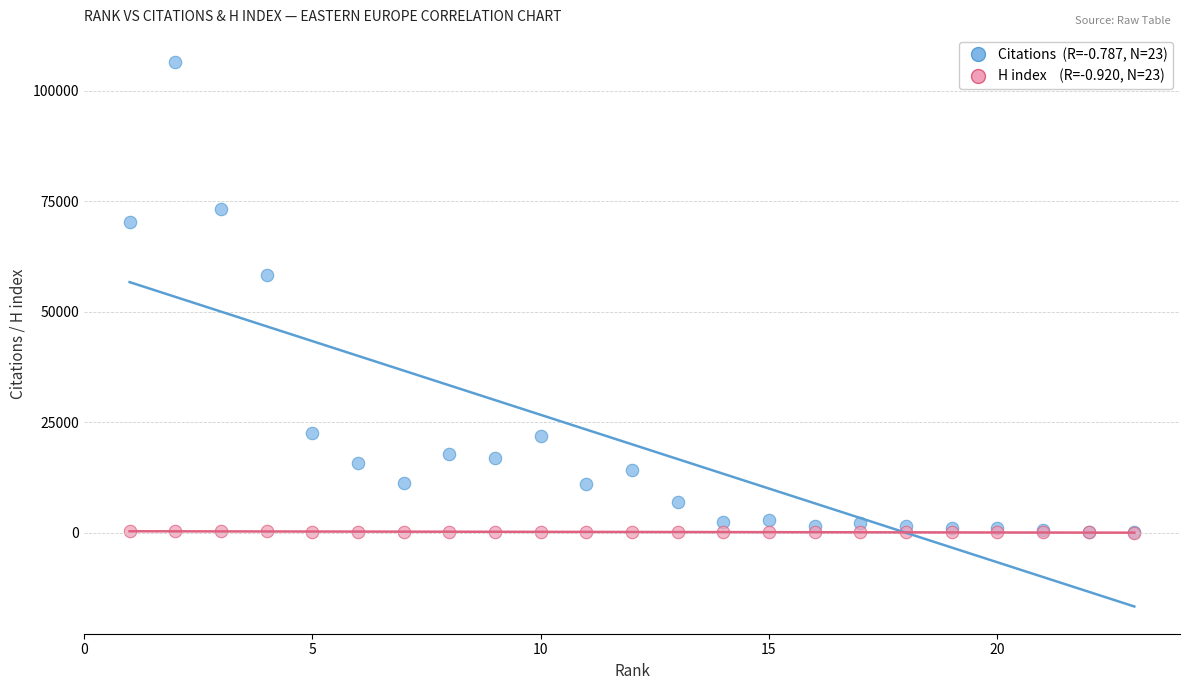

Across all series, what Y value is closest to 53233?

58345